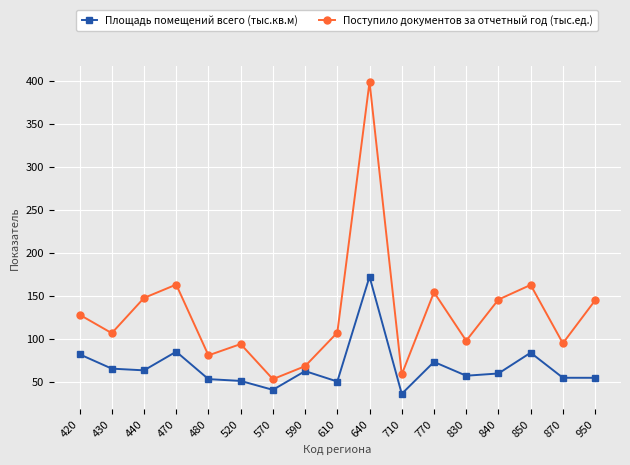

List the series in order of their peak value, highest first.

Поступило документов за отчетный год (тыс.ед.), Площадь помещений всего (тыс.кв.м)